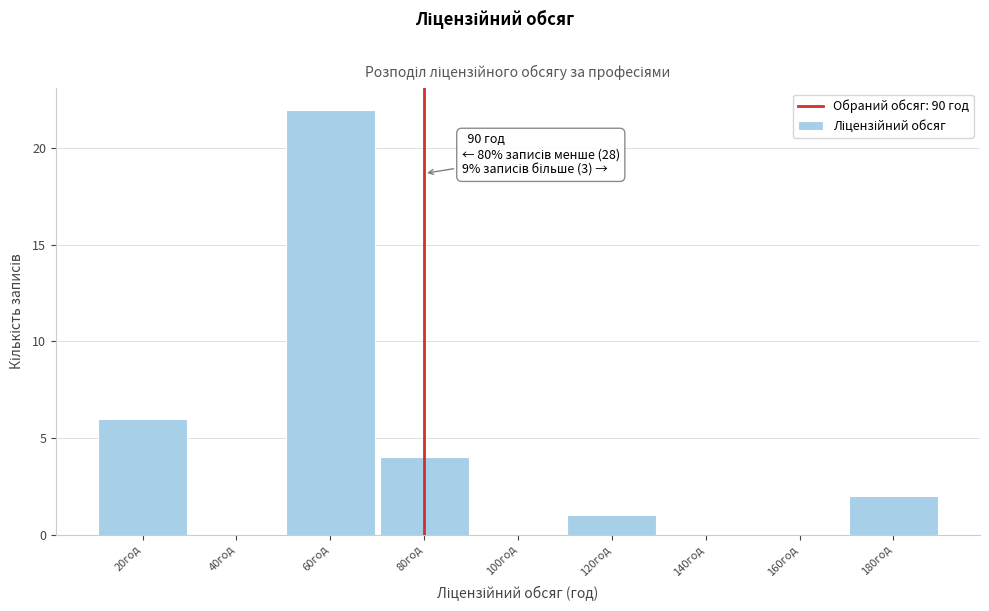

Reading left to right, transcribe all the data shown in this chart.

20год=6	40год=0	60год=22	80год=4	100год=0	120год=1	140год=0	160год=0	180год=2